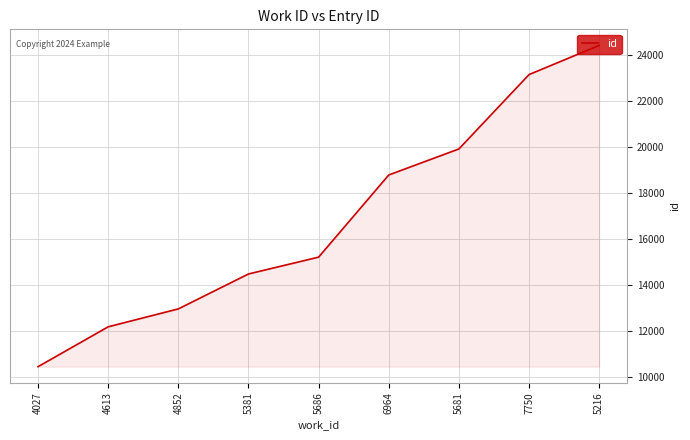

Does the chart display data point markers on the line(s)?

No